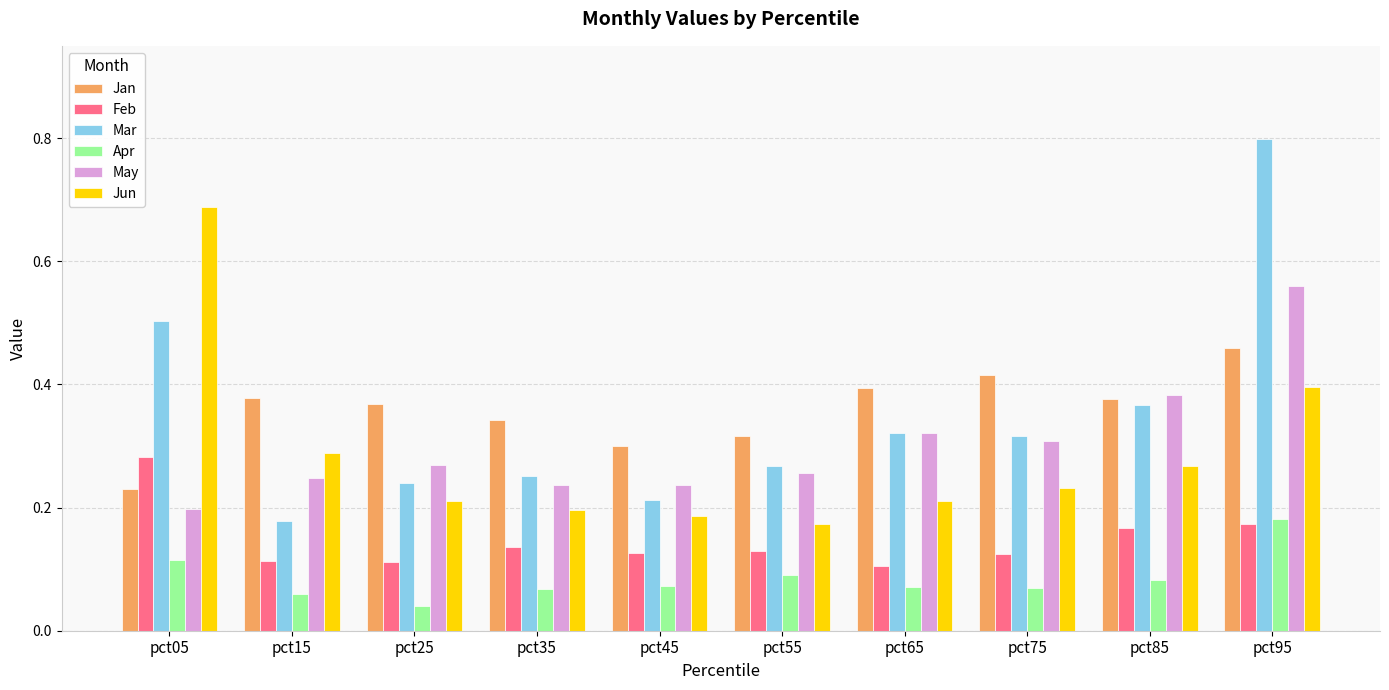

At which category does the chart reach its peak across all series?

pct95